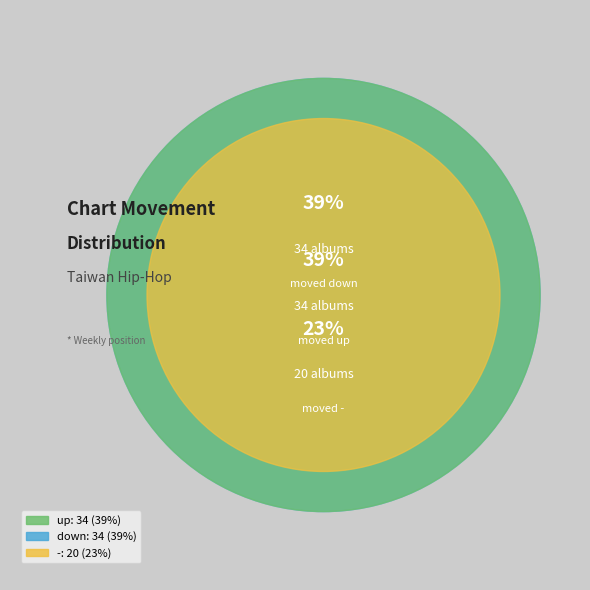

Count the number of slices in the pie.

3